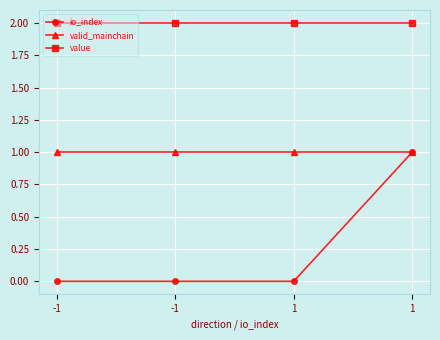

Count the number of data series in this chart.

3